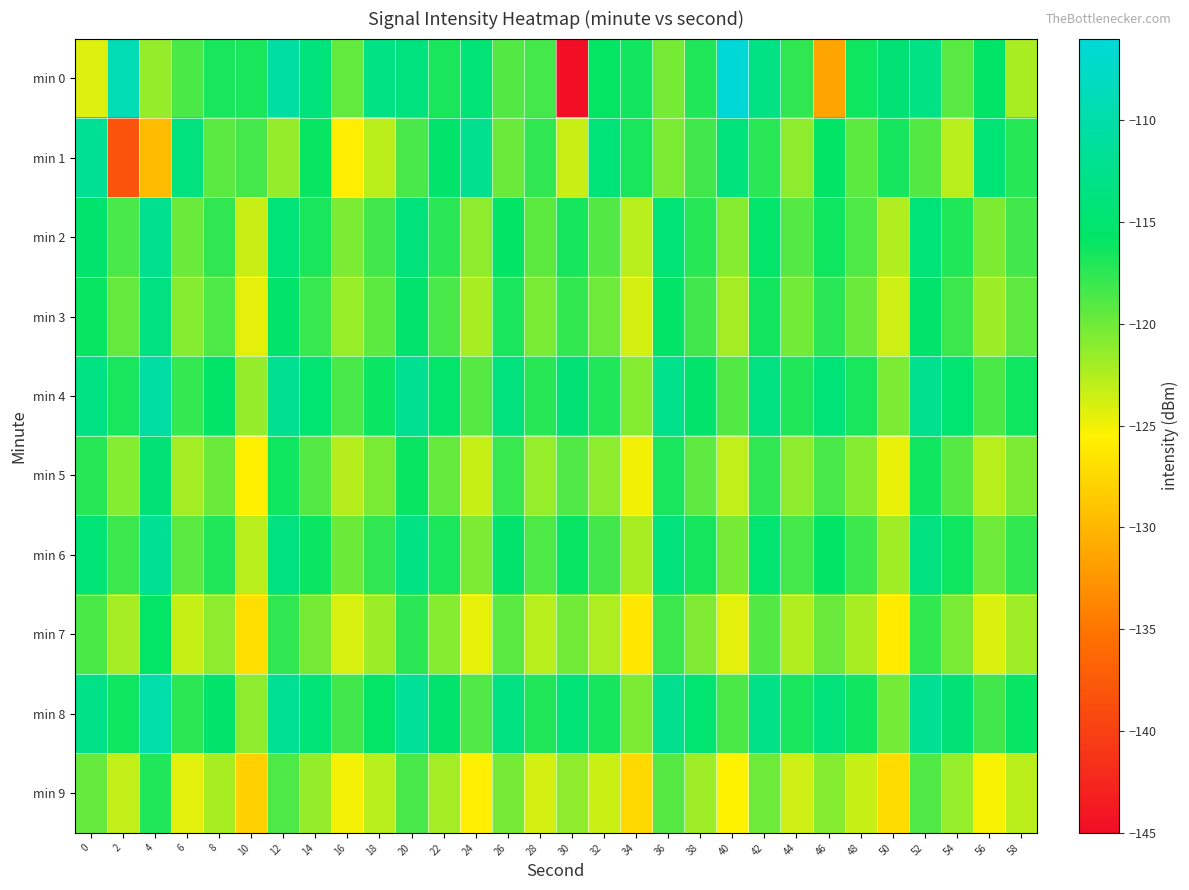

Reading left to right, extract all data points from this chart.

min 0: 0=-124.2	2=-109.1	4=-121.4	6=-118.6	8=-116.7	10=-116.8	12=-110.6	14=-114.0	16=-119.5	18=-113.2	20=-113.7	22=-116.7	24=-114.5	26=-118.9	28=-118.4	30=-144.6	32=-115.9	34=-116.5	36=-120.3	38=-117.0	40=-106.1	42=-113.2	44=-117.6	46=-131.3	48=-116.3	50=-114.5	52=-113.2	54=-119.2	56=-115.6	58=-122.2
min 1: 0=-111.9	2=-138.3	4=-129.5	6=-113.7	8=-119.2	10=-118.4	12=-121.5	14=-116.1	16=-125.8	18=-122.9	20=-118.5	22=-115.2	24=-112.3	26=-119.8	28=-117.6	30=-123.4	32=-114.1	34=-116.8	36=-120.5	38=-118.2	40=-113.9	42=-117.4	44=-121.1	46=-115.7	48=-119.3	50=-116.6	52=-118.9	54=-122.8	56=-114.5	58=-117.2
min 2: 0=-115.0	2=-118.5	4=-112.3	6=-119.8	8=-117.6	10=-123.4	12=-114.1	14=-116.8	16=-120.5	18=-118.2	20=-113.9	22=-117.4	24=-121.1	26=-115.7	28=-119.3	30=-116.6	32=-118.9	34=-122.8	36=-114.5	38=-117.2	40=-120.9	42=-115.4	44=-119.0	46=-116.3	48=-118.7	50=-122.5	52=-114.2	54=-116.9	56=-120.6	58=-118.3
min 3: 0=-116.1	2=-119.6	4=-113.4	6=-120.9	8=-118.7	10=-124.5	12=-115.2	14=-117.9	16=-121.6	18=-119.3	20=-115.0	22=-118.5	24=-122.2	26=-116.8	28=-120.4	30=-117.7	32=-120.0	34=-123.9	36=-115.6	38=-118.3	40=-122.0	42=-116.5	44=-120.1	46=-117.4	48=-119.8	50=-123.6	52=-115.3	54=-118.0	56=-121.7	58=-119.4
min 4: 0=-113.2	2=-116.7	4=-110.5	6=-117.8	8=-115.6	10=-121.4	12=-112.1	14=-114.8	16=-118.5	18=-116.2	20=-111.9	22=-115.4	24=-119.1	26=-113.7	28=-117.3	30=-114.6	32=-116.9	34=-120.8	36=-112.5	38=-115.2	40=-118.9	42=-113.4	44=-117.0	46=-114.3	48=-116.7	50=-120.5	52=-112.2	54=-114.9	56=-118.6	58=-116.3
min 5: 0=-117.3	2=-120.8	4=-114.6	6=-122.0	8=-119.8	10=-125.6	12=-116.3	14=-119.0	16=-122.7	18=-120.4	20=-116.1	22=-119.6	24=-123.3	26=-117.9	28=-121.5	30=-118.8	32=-121.1	34=-125.0	36=-116.7	38=-119.4	40=-123.1	42=-117.6	44=-121.2	46=-118.5	48=-120.9	50=-124.7	52=-116.4	54=-119.1	56=-122.8	58=-120.5
min 6: 0=-114.5	2=-118.0	4=-111.8	6=-119.2	8=-117.0	10=-122.8	12=-113.5	14=-116.2	16=-119.9	18=-117.6	20=-113.3	22=-116.8	24=-120.5	26=-115.1	28=-118.7	30=-116.0	32=-118.3	34=-122.2	36=-113.9	38=-116.6	40=-120.3	42=-114.8	44=-118.4	46=-115.7	48=-118.1	50=-121.9	52=-113.6	54=-116.3	56=-120.0	58=-117.7
min 7: 0=-118.6	2=-122.1	4=-115.9	6=-123.3	8=-121.1	10=-126.9	12=-117.6	14=-120.3	16=-124.0	18=-121.7	20=-117.4	22=-120.9	24=-124.6	26=-119.2	28=-122.8	30=-120.1	32=-122.4	34=-126.3	36=-118.0	38=-120.7	40=-124.4	42=-118.9	44=-122.5	46=-119.8	48=-122.2	50=-126.0	52=-117.7	54=-120.4	56=-124.1	58=-121.8
min 8: 0=-112.8	2=-116.3	4=-110.1	6=-117.5	8=-115.3	10=-121.1	12=-111.8	14=-114.5	16=-118.2	18=-115.9	20=-111.6	22=-115.1	24=-118.8	26=-113.4	28=-117.0	30=-114.3	32=-116.6	34=-120.5	36=-112.2	38=-114.9	40=-118.6	42=-113.1	44=-116.7	46=-114.0	48=-116.4	50=-120.2	52=-111.9	54=-114.6	56=-118.3	58=-116.0
min 9: 0=-119.7	2=-123.2	4=-117.0	6=-124.4	8=-122.2	10=-128.0	12=-118.7	14=-121.4	16=-125.1	18=-122.8	20=-118.5	22=-122.0	24=-125.7	26=-120.3	28=-123.9	30=-121.2	32=-123.5	34=-127.4	36=-119.1	38=-121.8	40=-125.5	42=-120.0	44=-123.6	46=-120.9	48=-123.3	50=-127.1	52=-118.8	54=-121.5	56=-125.2	58=-122.9